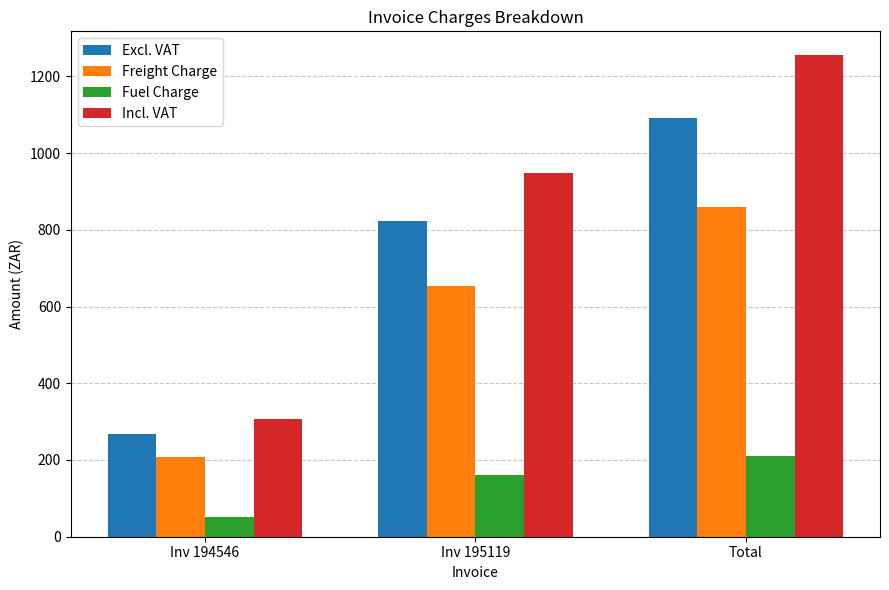

Which series has the widest spread of values?

Incl. VAT